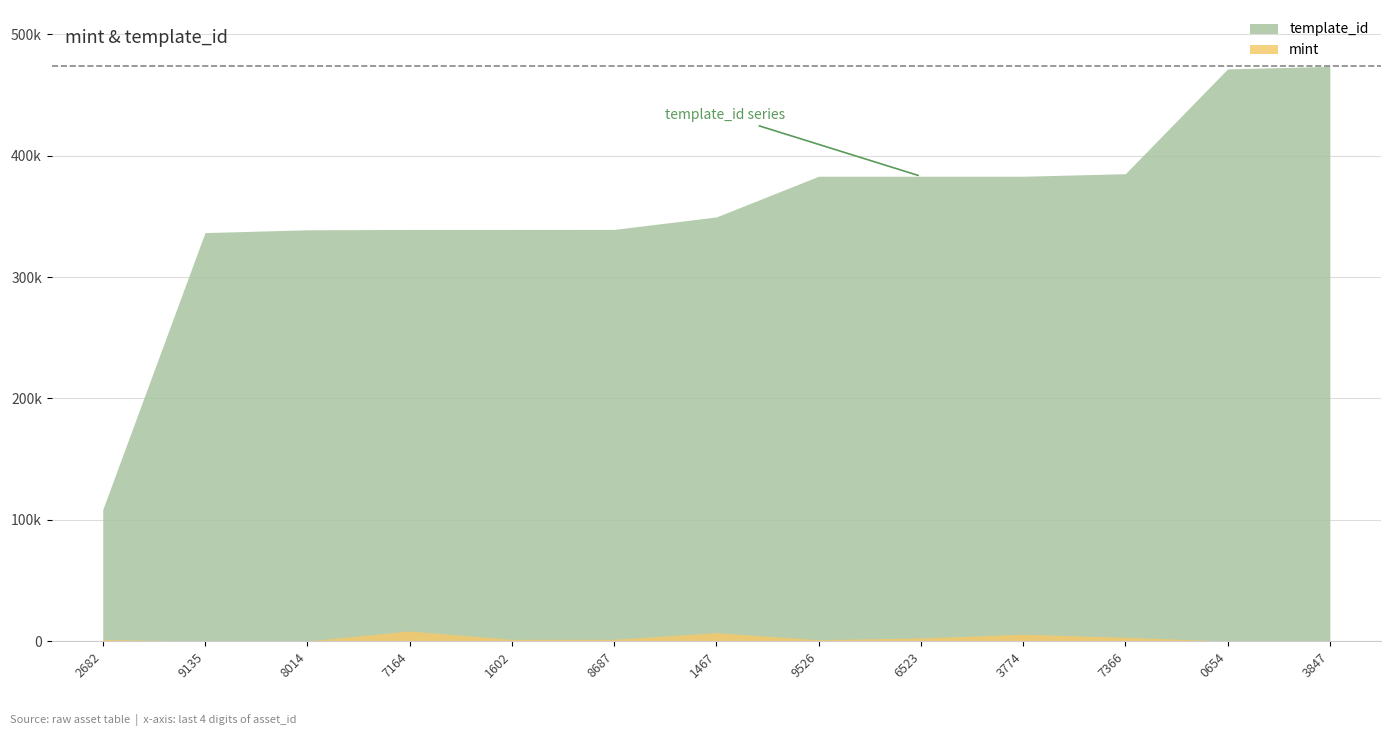

What is the value of the template_id point at the 3rd from the left?

338950